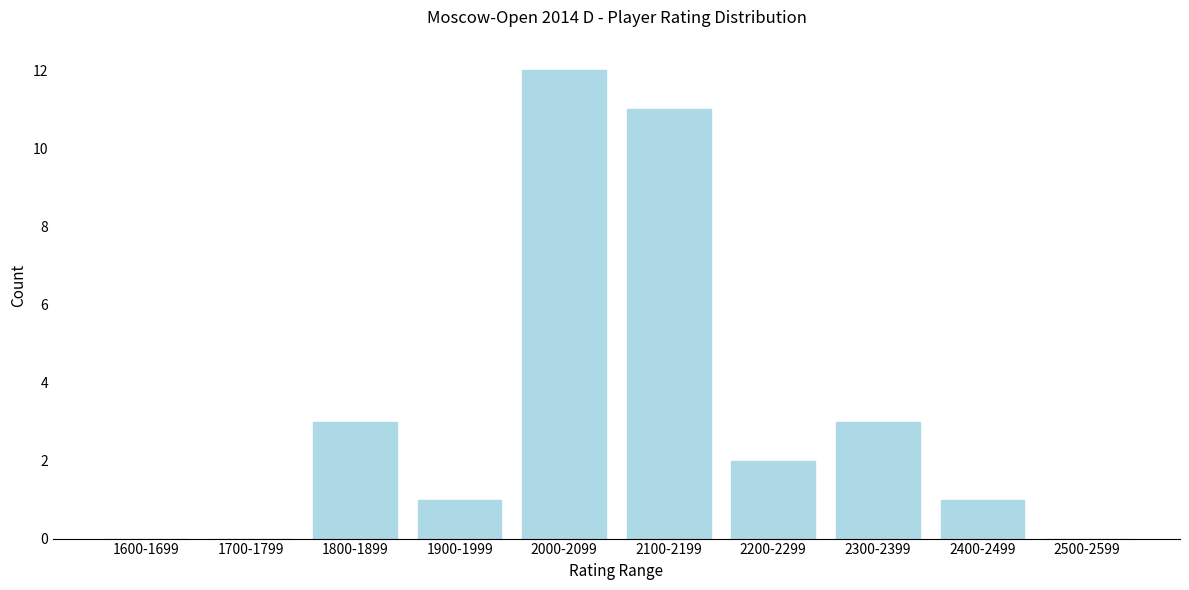

Reading right to left, extract all data points from this chart.

2500-2599=0	2400-2499=1	2300-2399=3	2200-2299=2	2100-2199=11	2000-2099=12	1900-1999=1	1800-1899=3	1700-1799=0	1600-1699=0